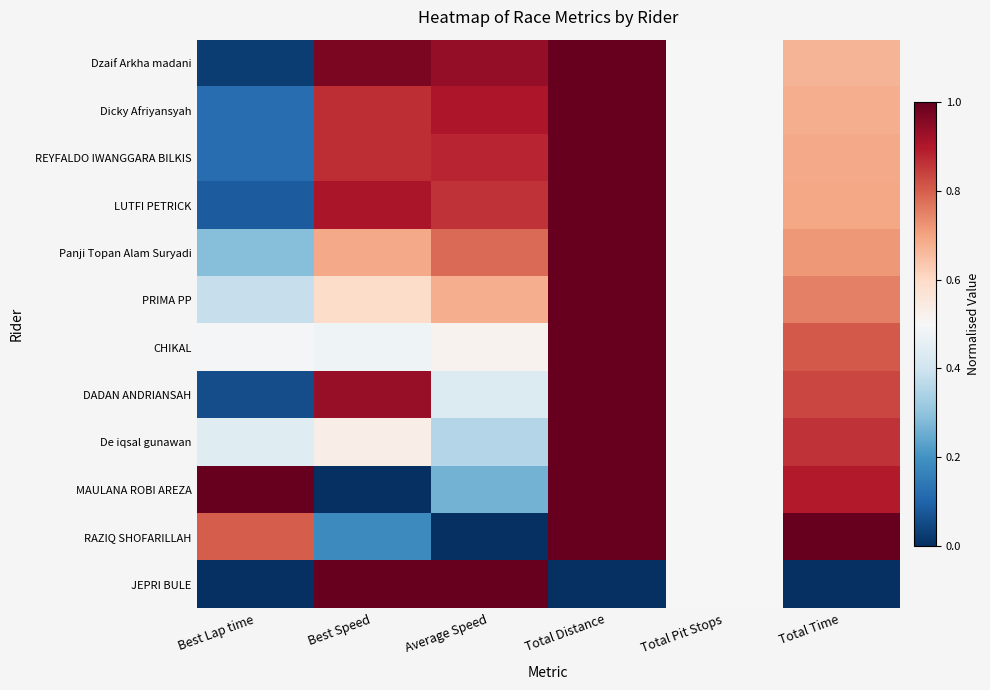

What is the total value across all series at Average Speed?

7.6